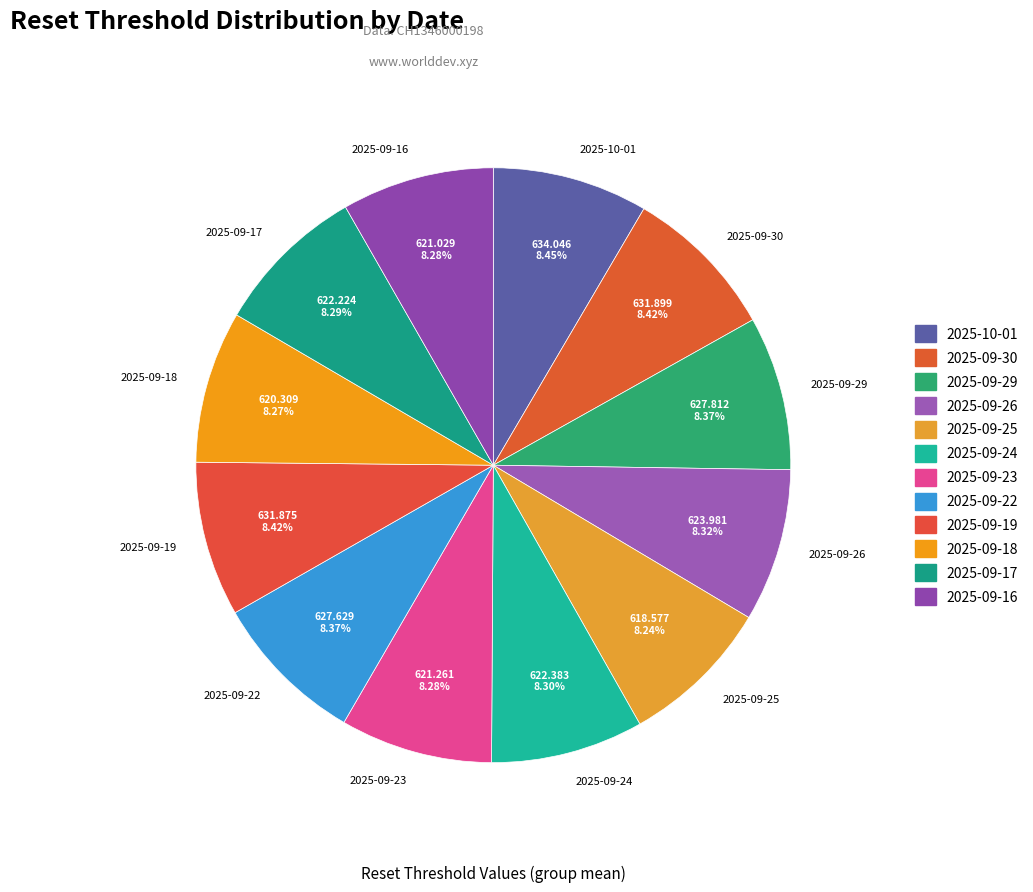

What is the ratio of the value at 2025-10-01 to the value at 2025-09-25?

1.0